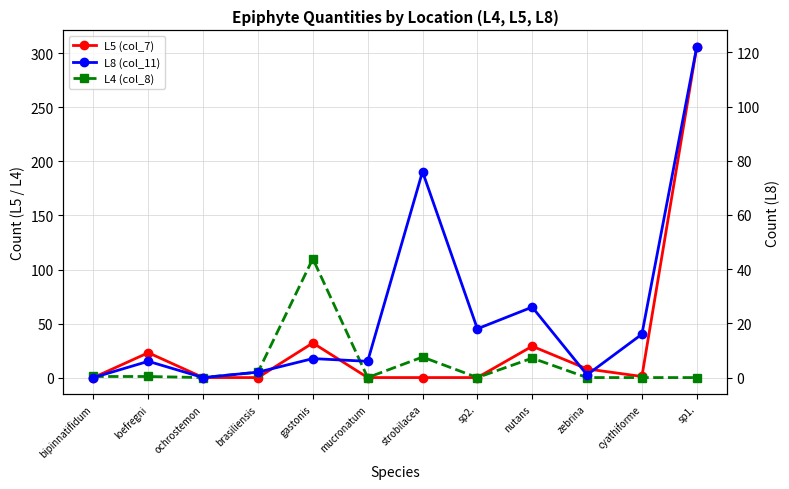

Which series ends up on top after the final intersection of L5 (col_7) and L8 (col_11)?

L5 (col_7)